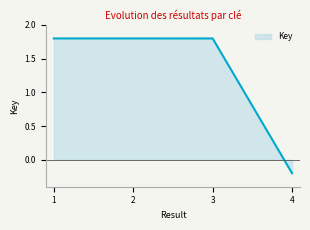

Which has a higher value, 4 or 2?

2